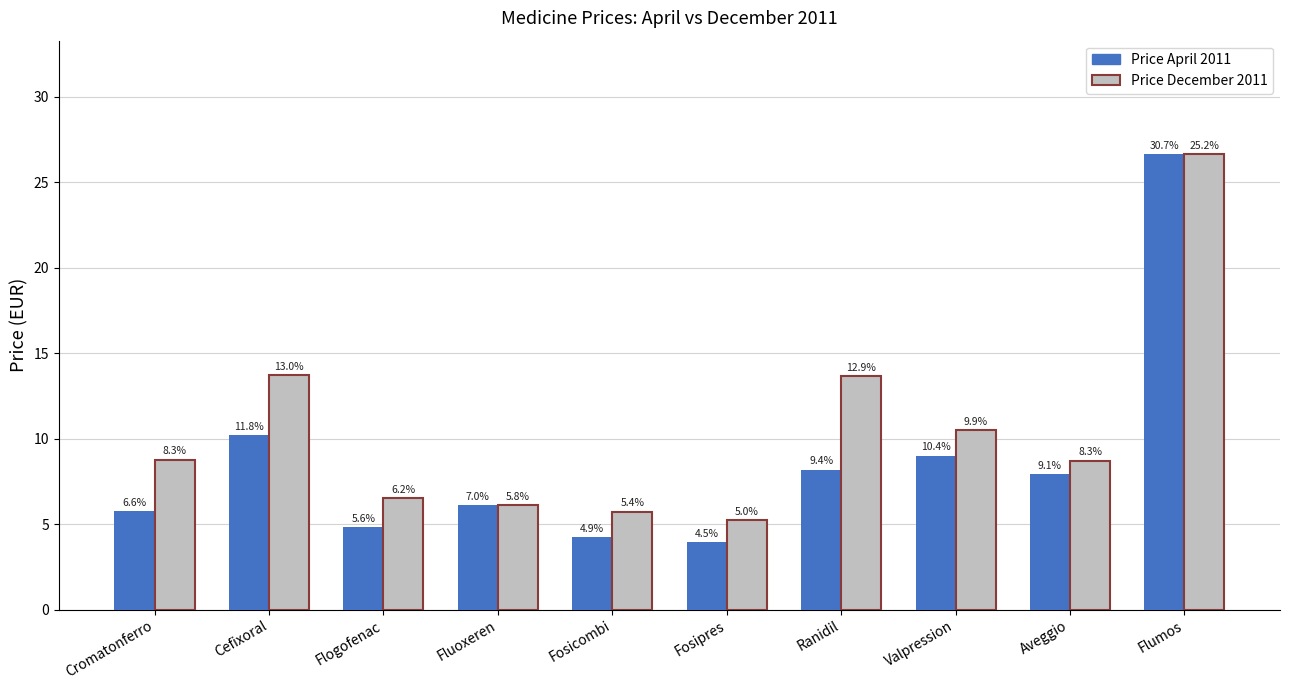

What is the total value across all series at Fosicombi?

9.9